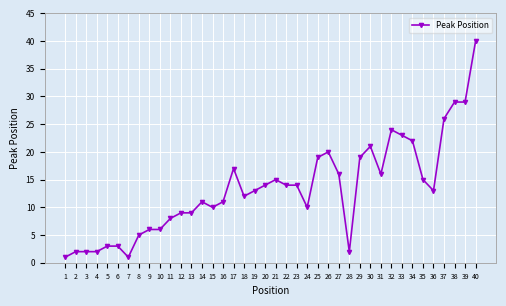

The chart shows a value of 8 at 31. True or false?

False